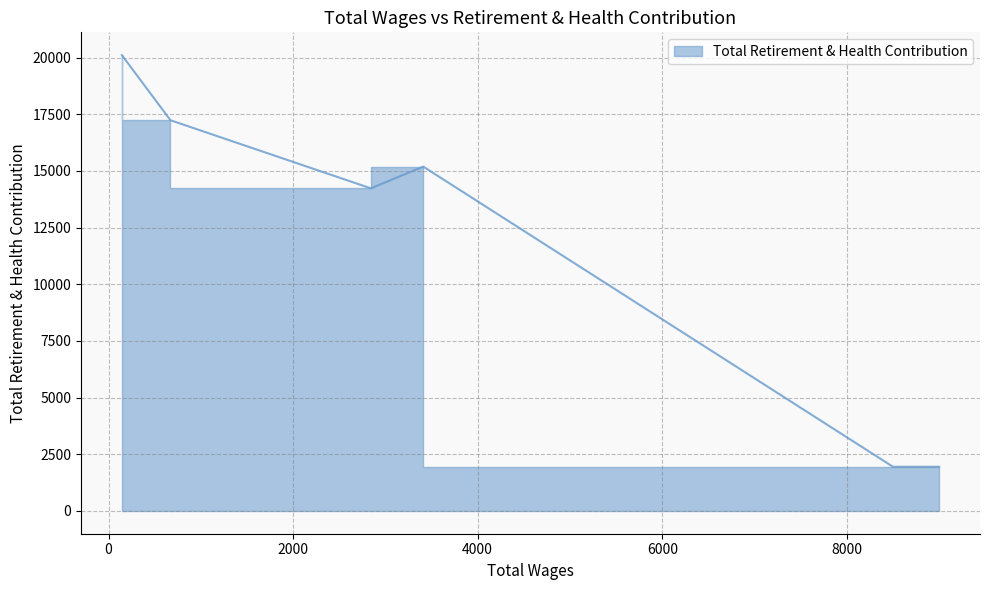

What is the minimum value shown in the chart?

1948